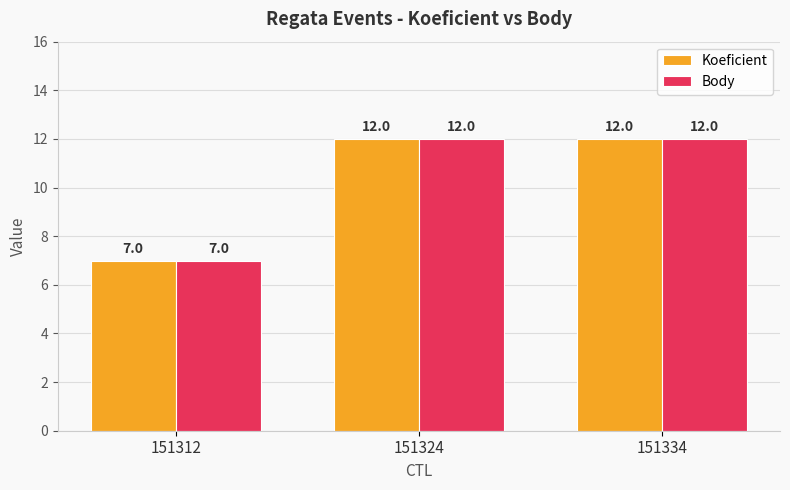

Count the number of data series in this chart.

2